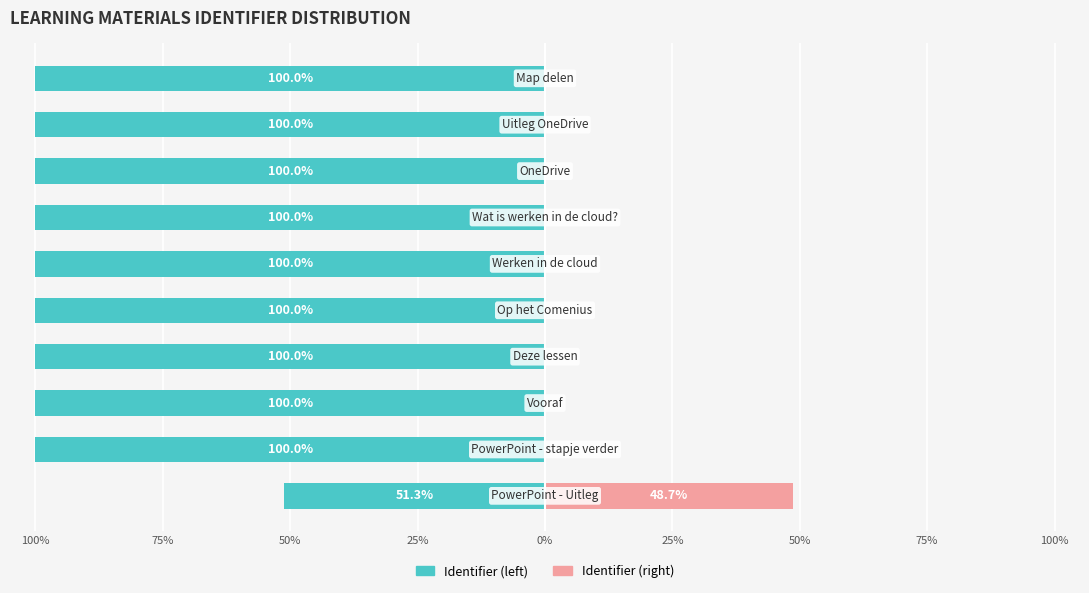

What is the lowest value of the Identifier (left) series?

-100.0